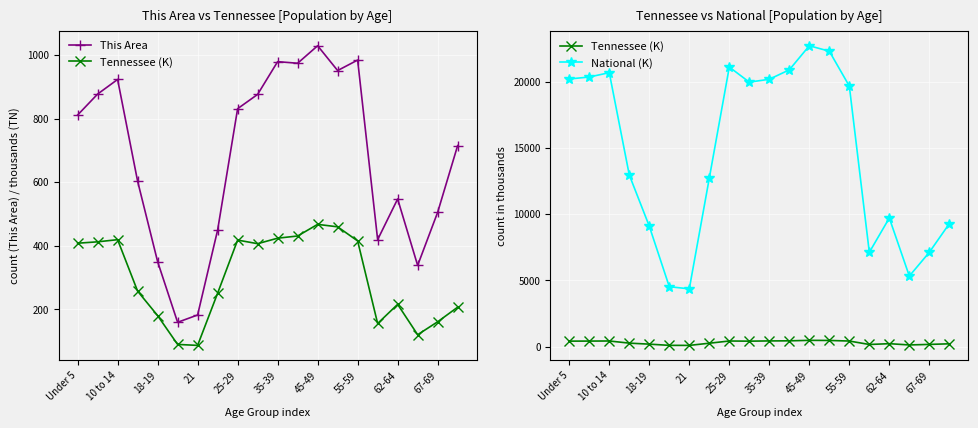

What is the value of the National (K) point at the 9th from the left?

21101.8